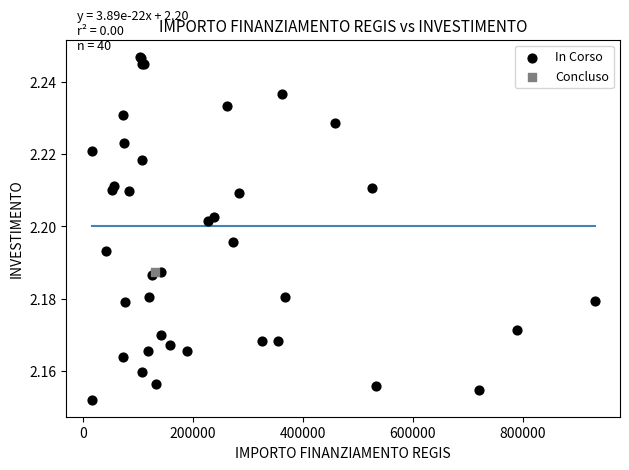

What are all the series names shown in the legend?

In Corso, Concluso